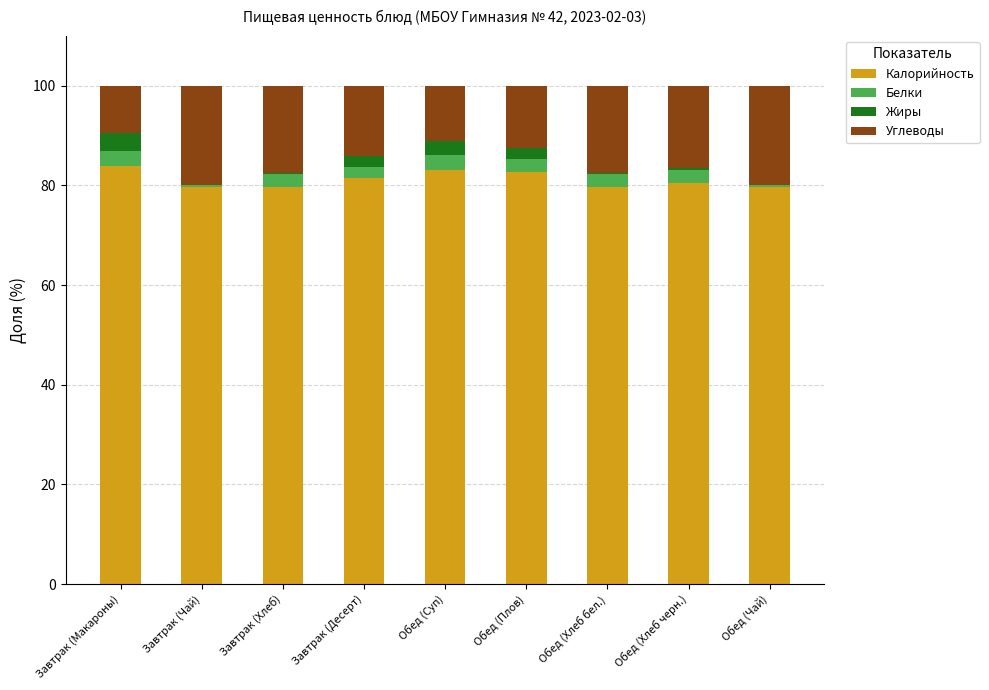

True or false: Калорийность has a value of 41.3 at Завтрак (Хлеб).

False